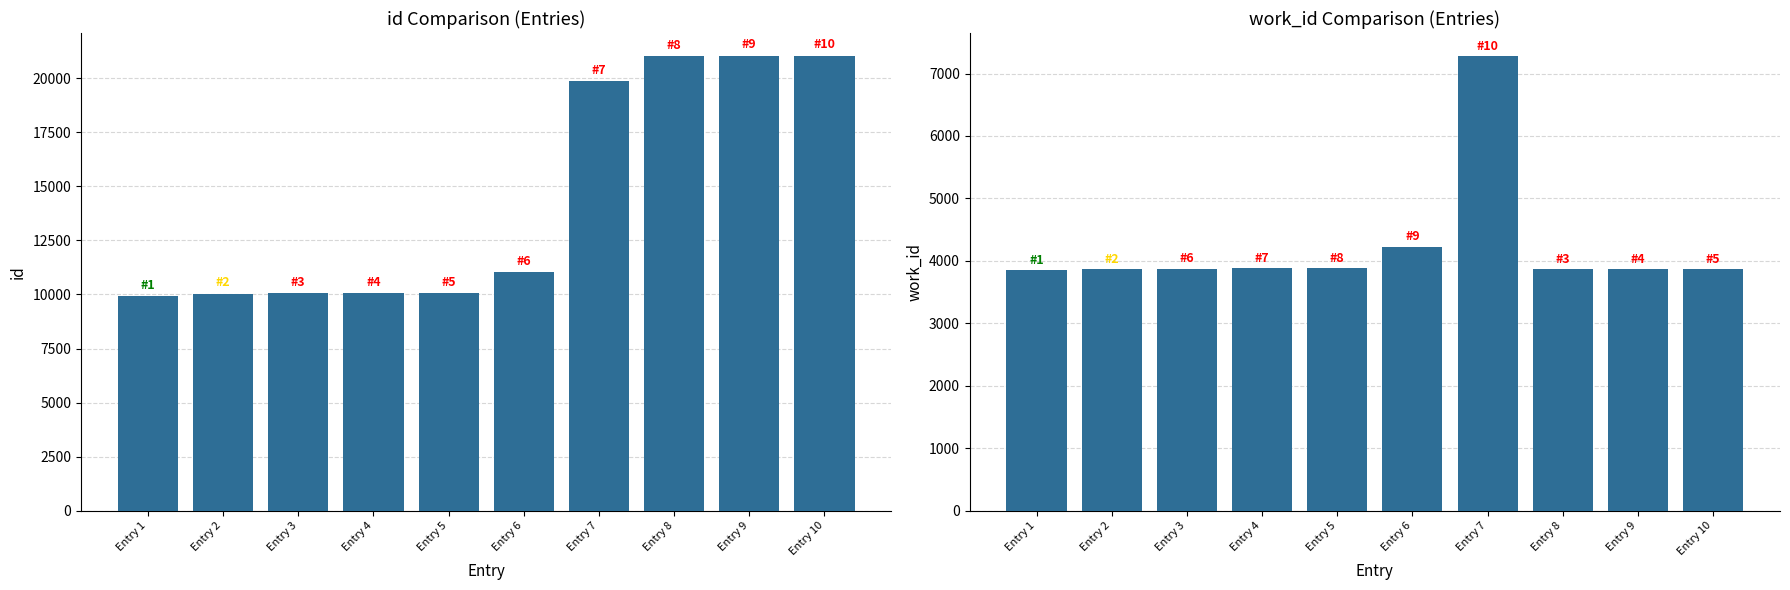

Where is work_id nearest to the value 5571?

Entry 6